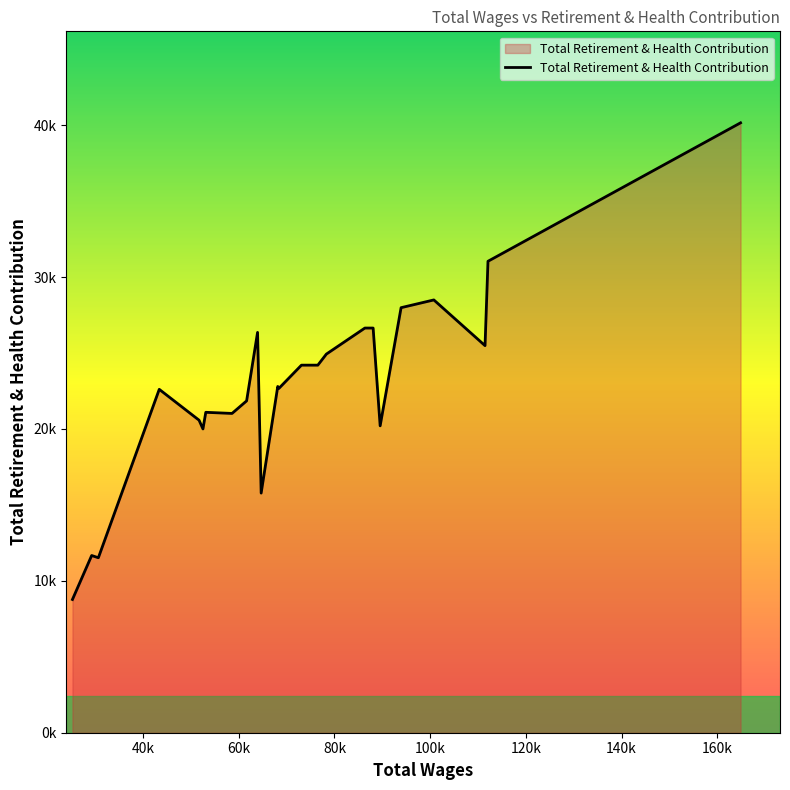

What is the greatest value displayed?

40156